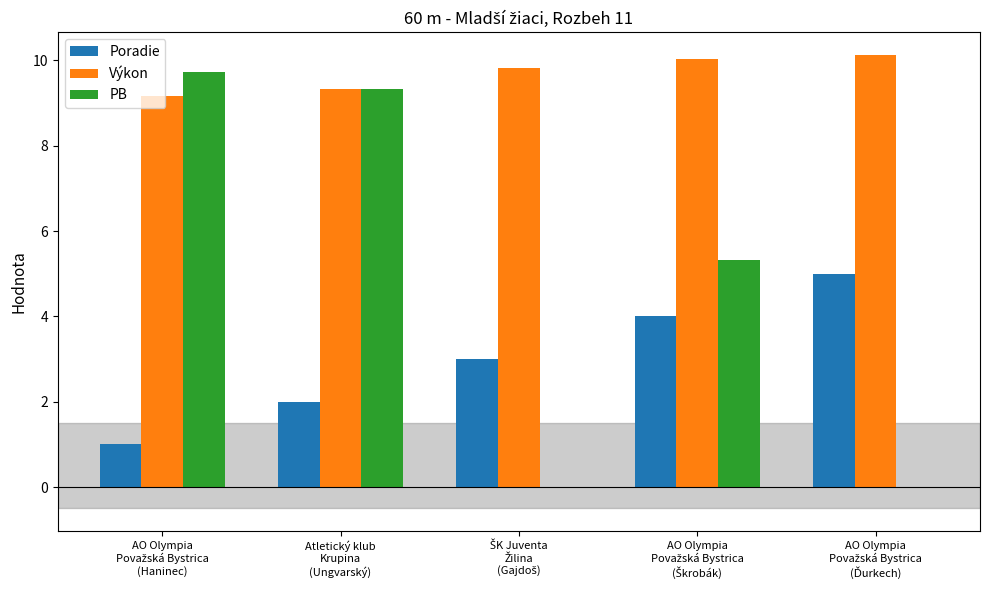

At which category is the sum across all series the highest?

Atletický klub
Krupina
(Ungvarský)